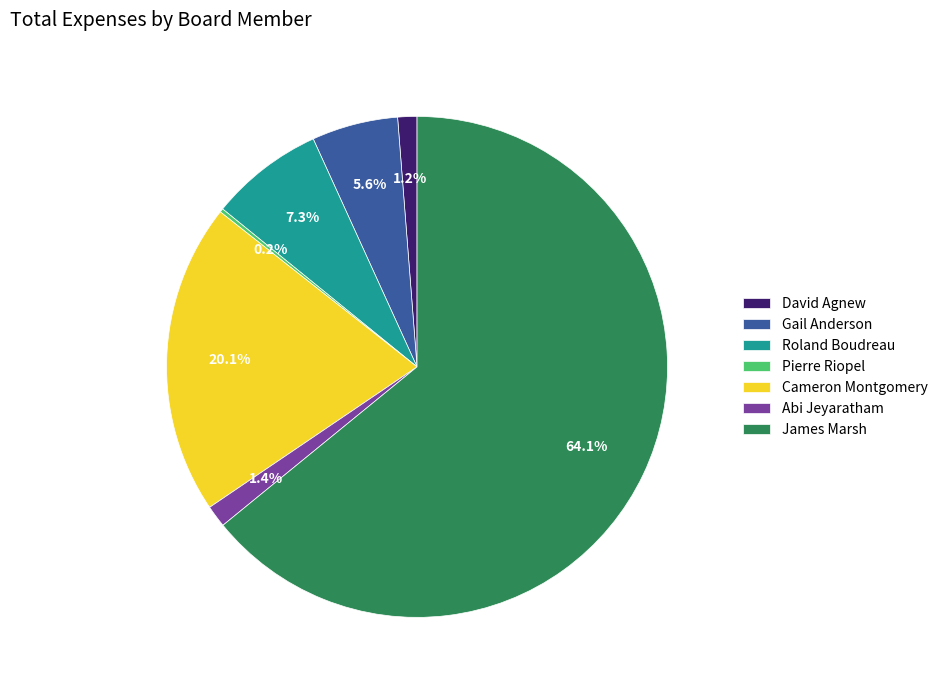

What is the largest slice in the pie chart?

James Marsh